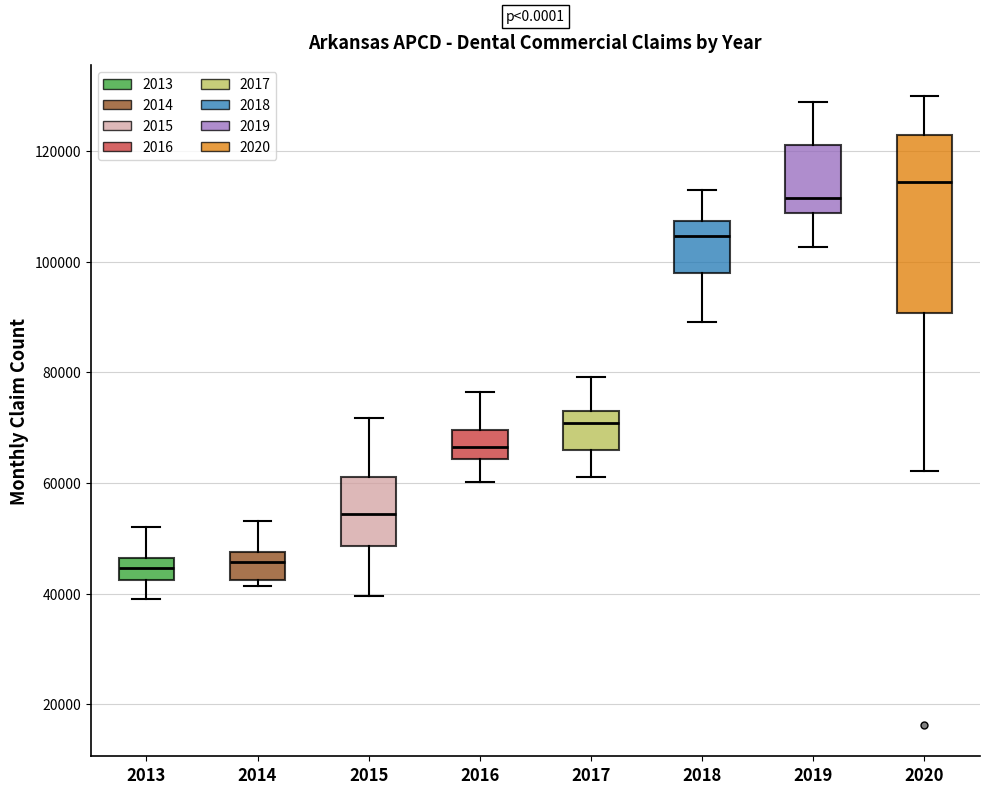

Which box is the tallest, from its lower edge to its upper edge?

2020